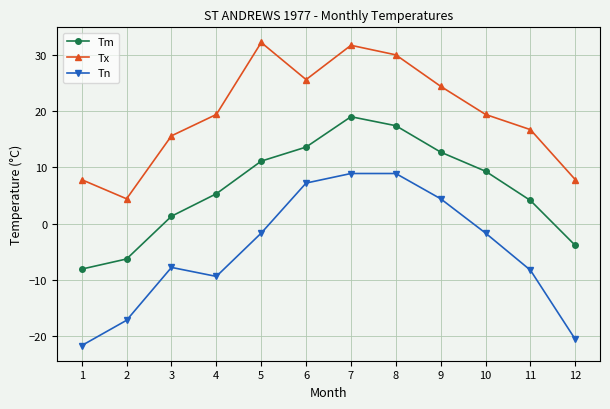

Which category has the lowest value in the Tn series?

1